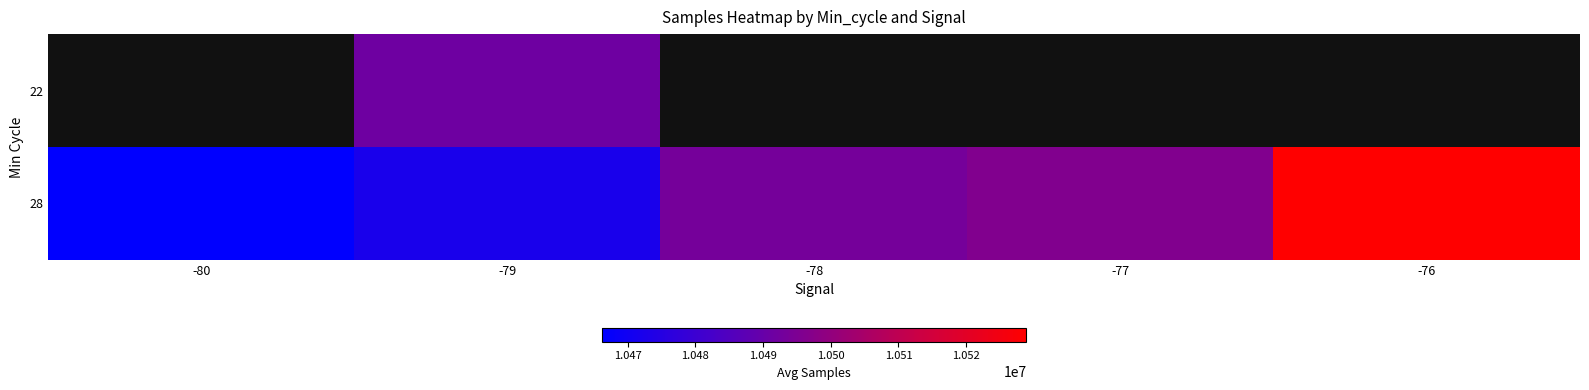

True or false: 28 has a value of 10472268.6 at -79.

True